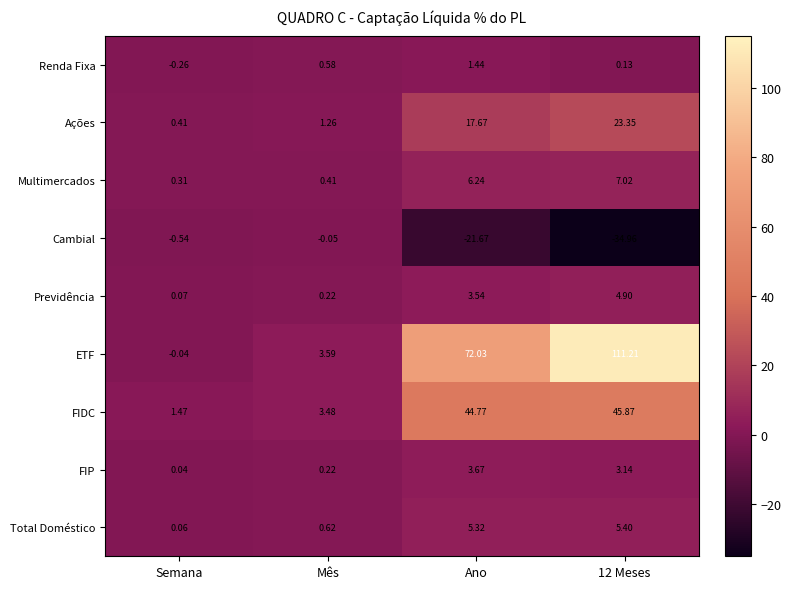

Rank the series at Semana from lowest to highest value.

Cambial, Renda Fixa, ETF, FIP, Total Doméstico, Previdência, Multimercados, Ações, FIDC